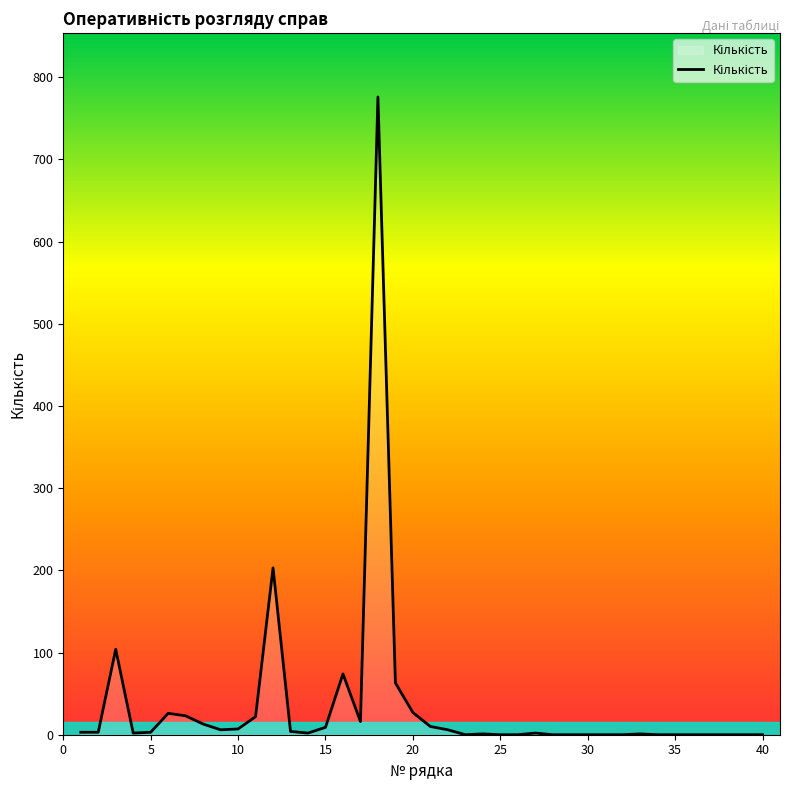

How many lines are shown in the chart?

1